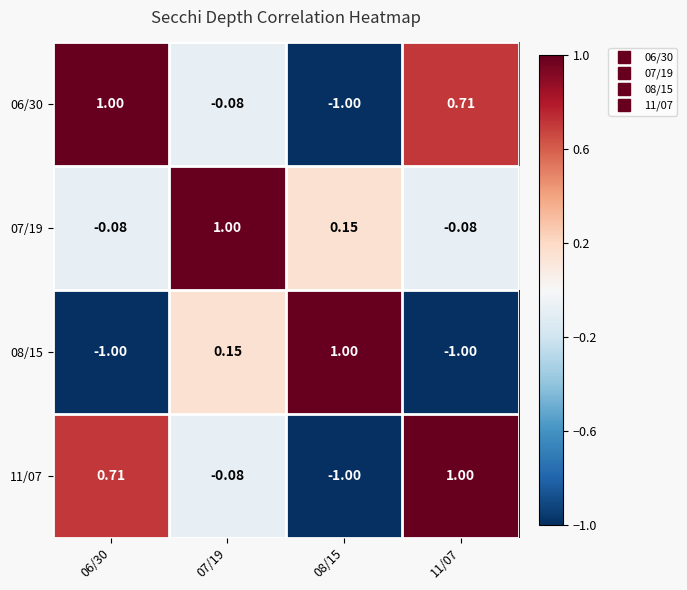

Which series changed the most between 06/30 and 07/19?

08/15